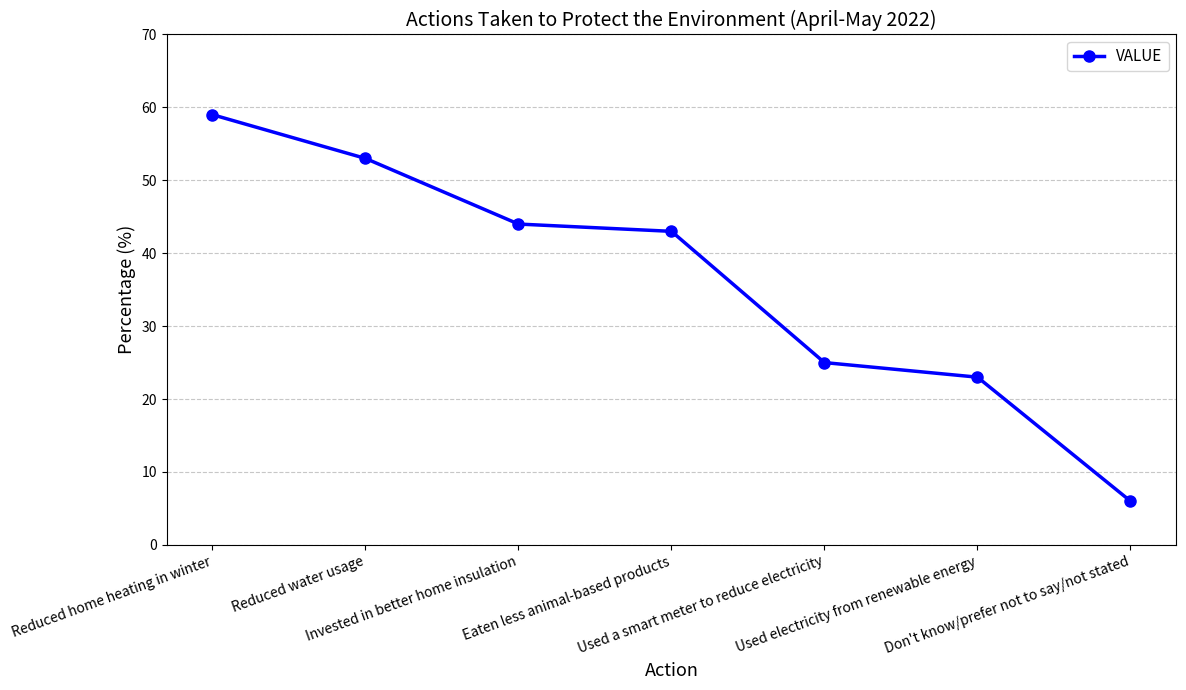

Reading right to left, list all the values displayed in this chart.

6	23	25	43	44	53	59